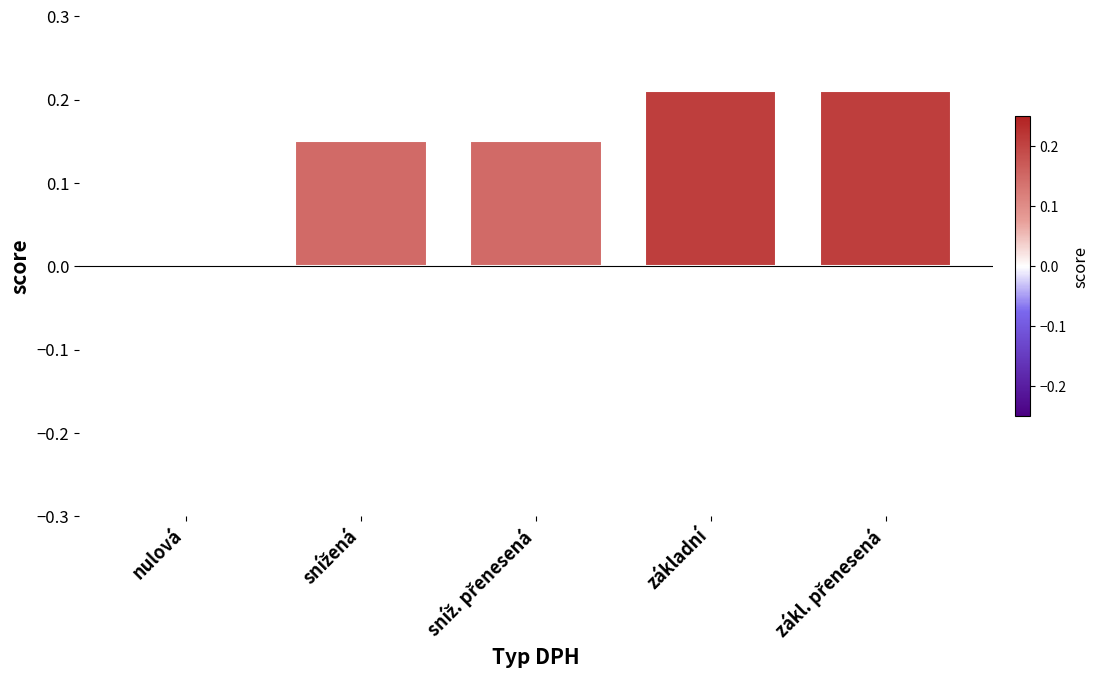

Are the bars horizontal?

No